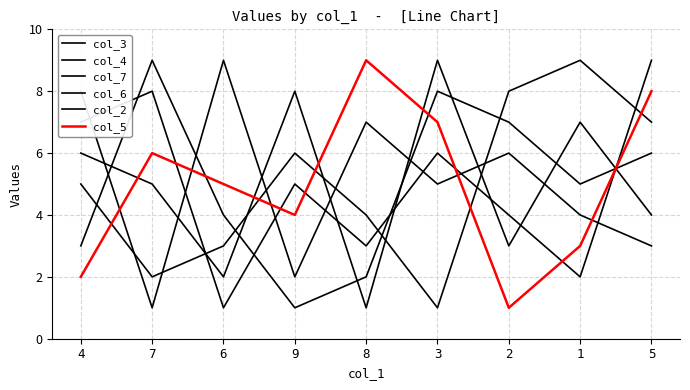

Between which two adjacent categories do col_6 and col_2 first intersect?

4 and 7